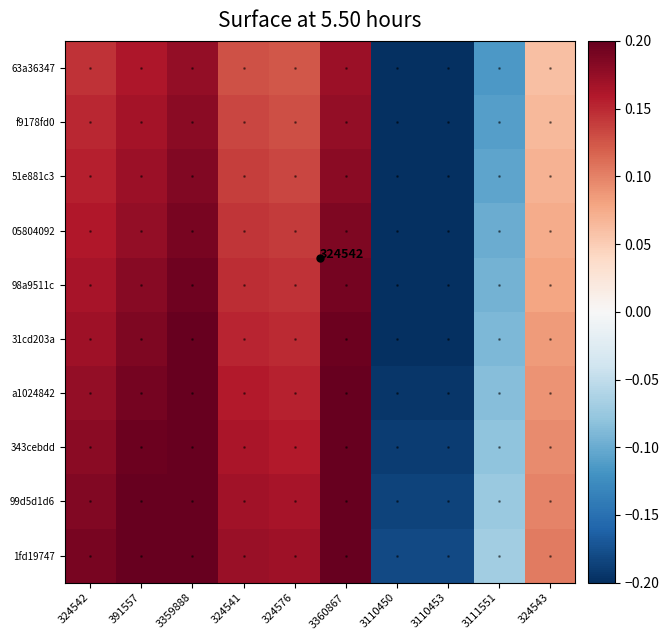

At 324541, list the series in order from smallest to largest.

63a36347, f9178fd0, 51e881c3, 05804092, 98a9511c, 31cd203a, a1024842, 343cebdd, 99d5d1d6, 1fd19747